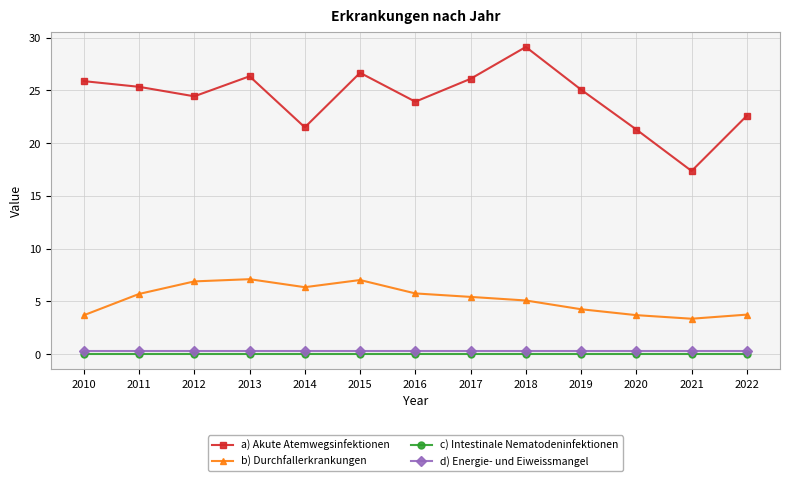

How many lines are shown in the chart?

4